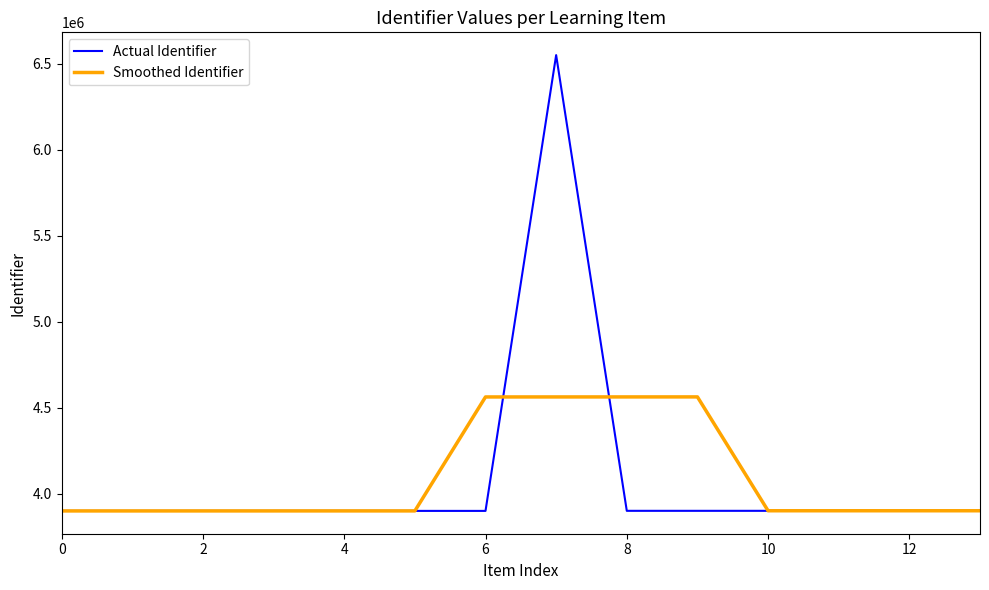

List the series in order of their peak value, highest first.

Actual Identifier, Smoothed Identifier